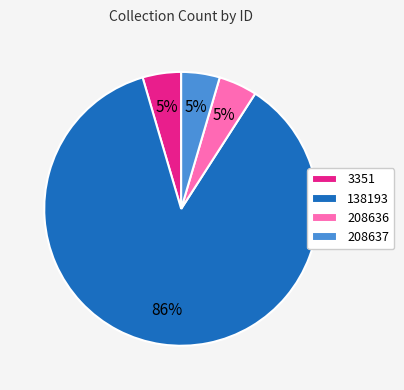

How many segments does this pie chart have?

4